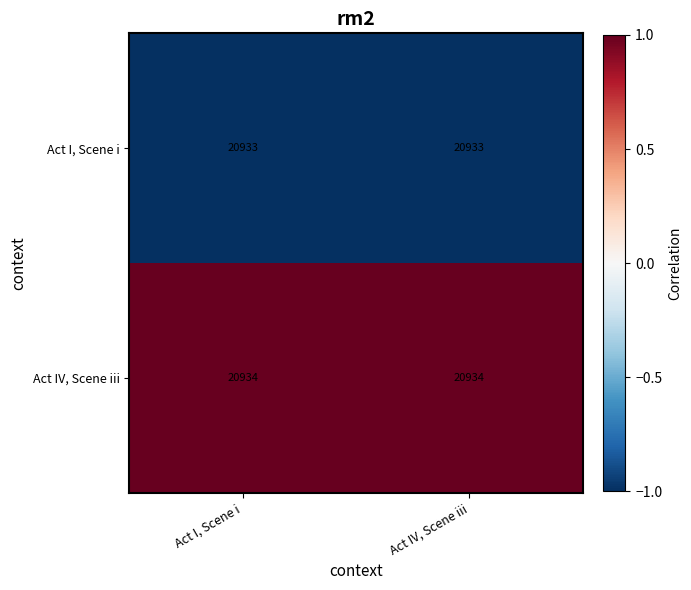

What is the difference between the highest and lowest values at Act IV, Scene iii?

1